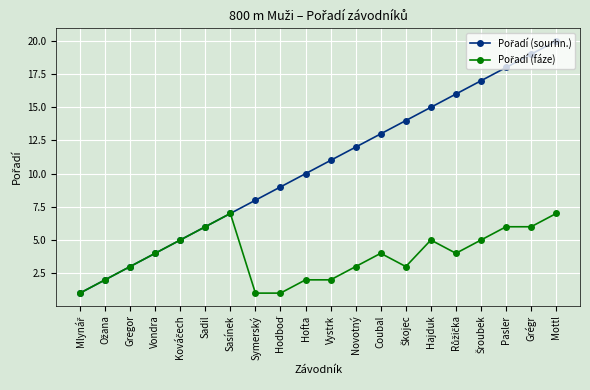

At which category does the chart reach its peak across all series?

Mottl